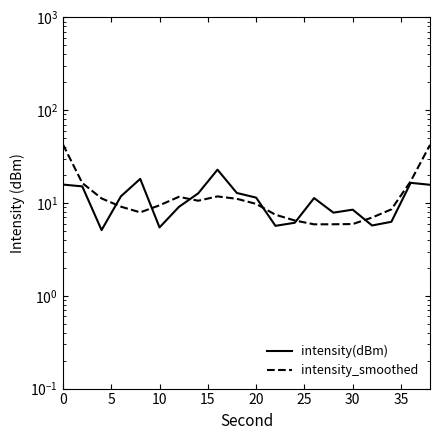

How many interior local peaks does the intensity_smoothed series have?

2